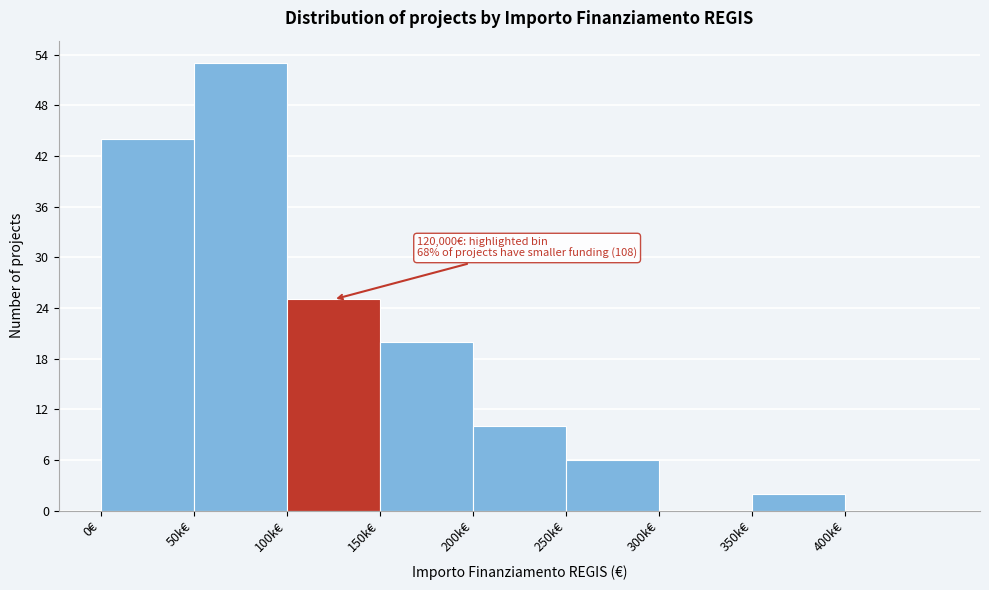

Reading left to right, transcribe all the data shown in this chart.

0€=44	50k€=53	100k€=25	150k€=20	200k€=10	250k€=6	300k€=0	350k€=2	400k€=0